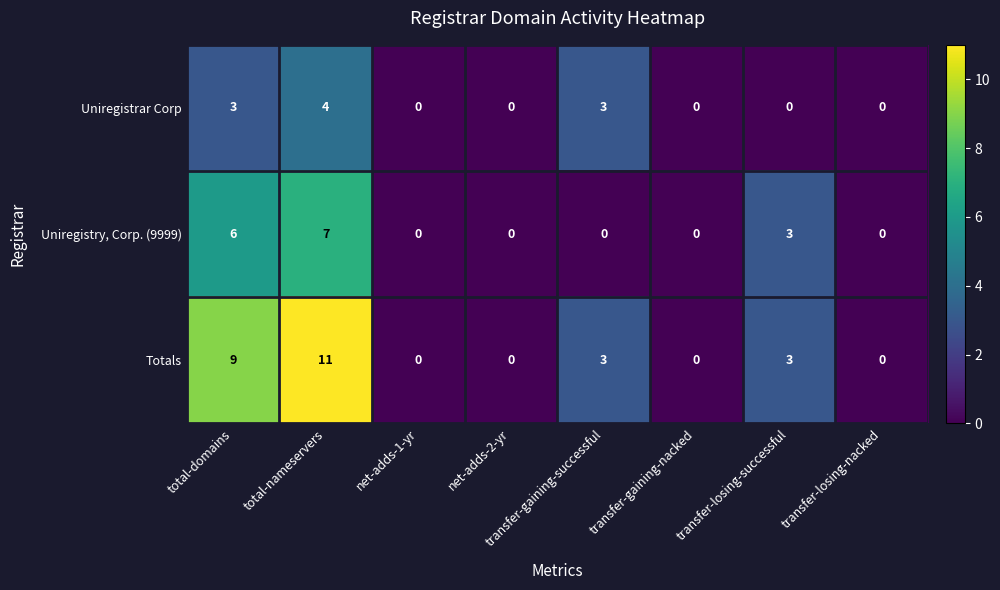

What is the average value of the Totals series?

3